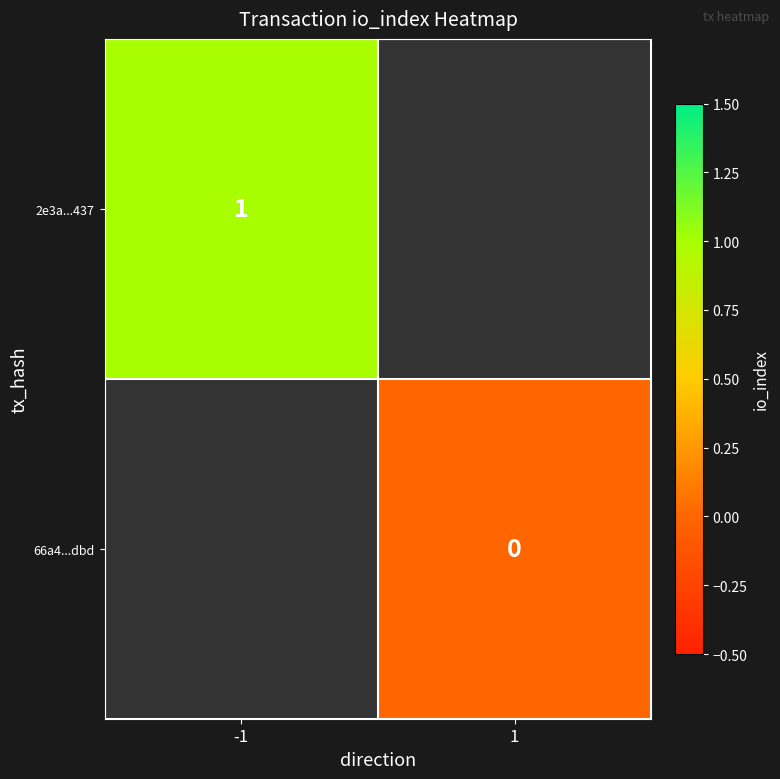

What is the greatest value displayed?

1.0